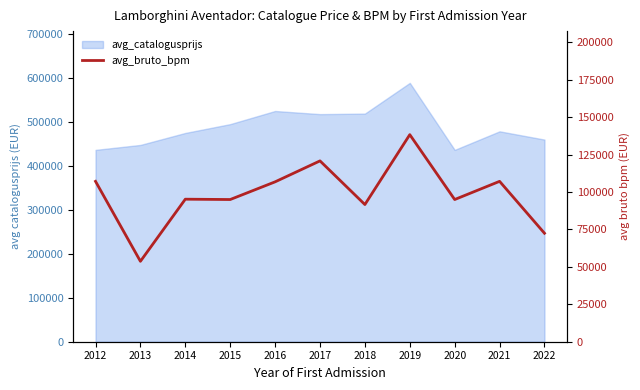

Where is the data nearest to the value 96035?

2014